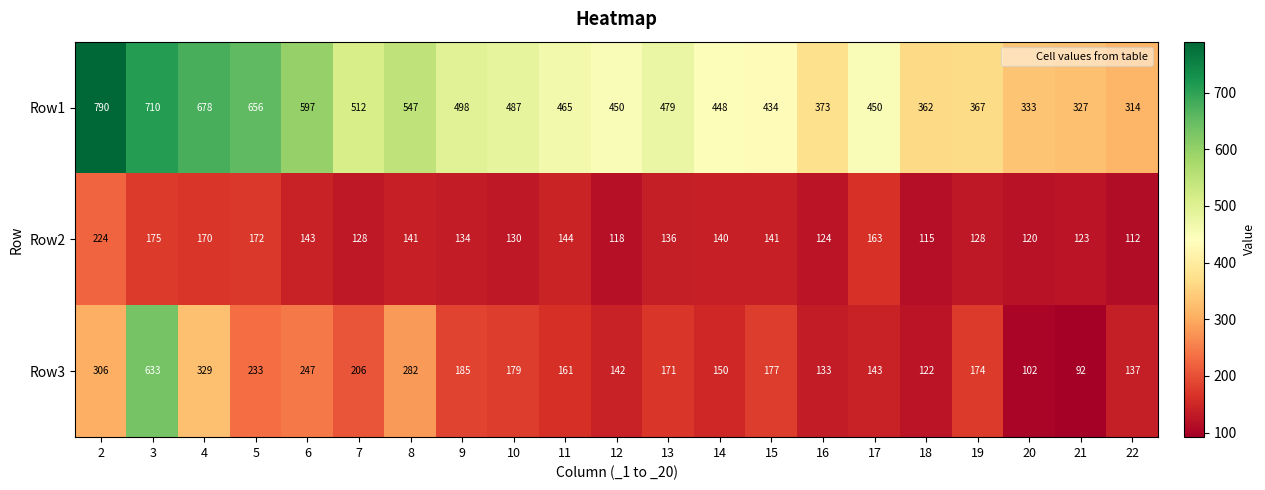

What is the smallest value displayed?

92